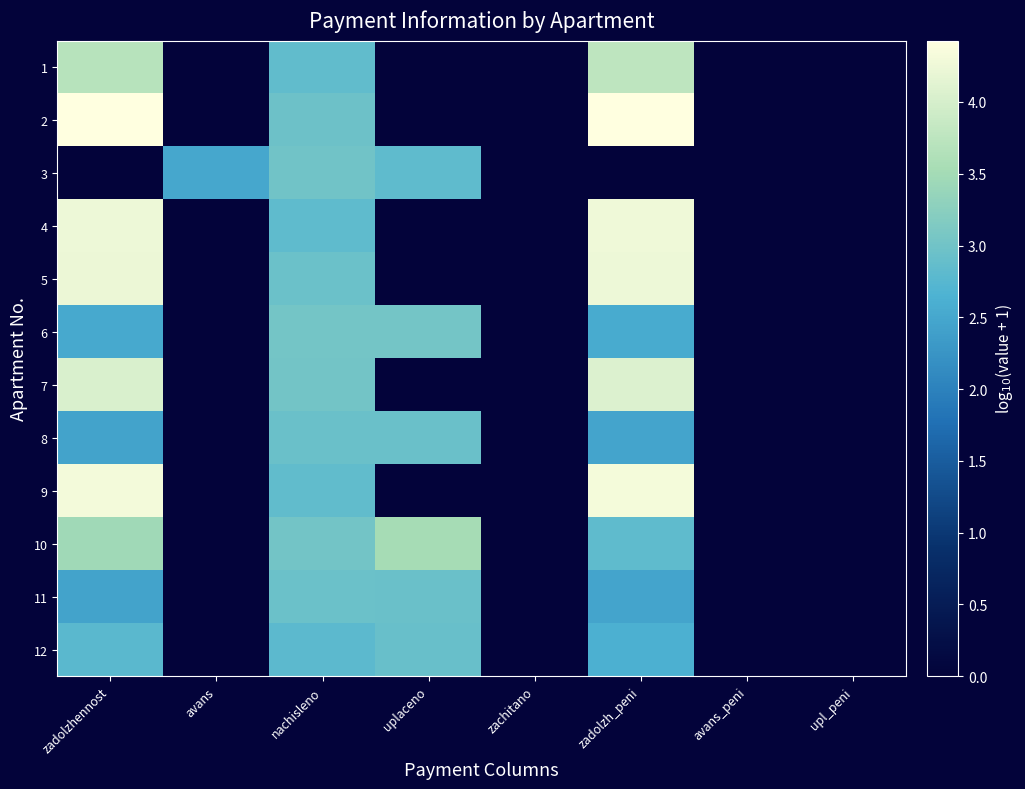

Count the number of data series in this chart.

12